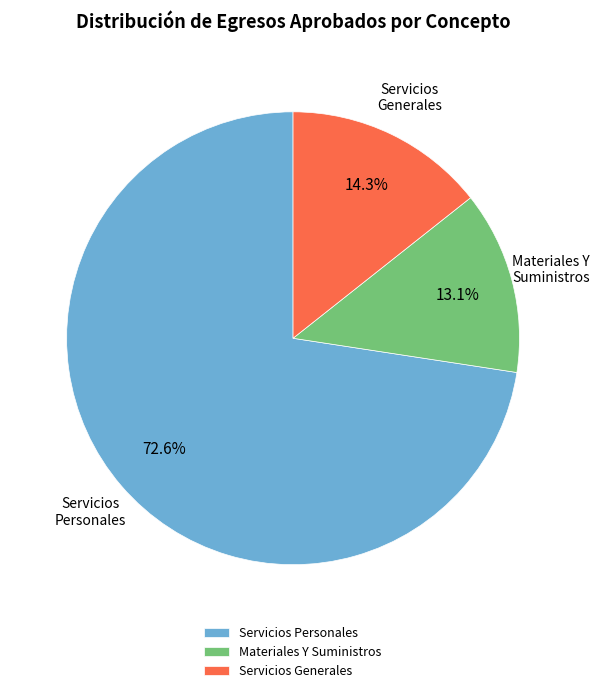

Rank the categories by value from lowest to highest.

Materiales Y Suministros, Servicios Generales, Servicios Personales